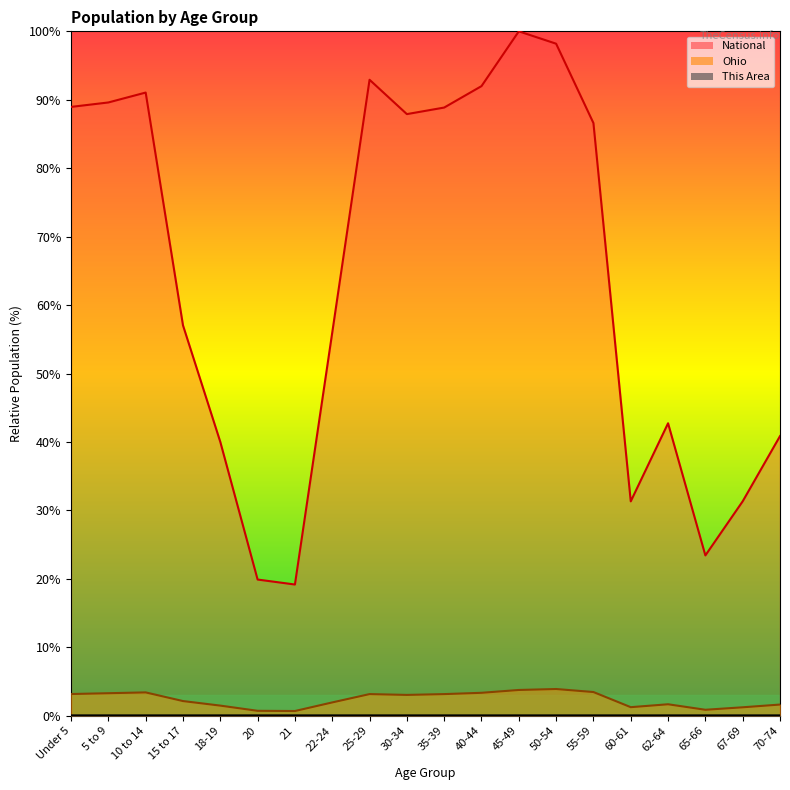

True or false: National and Ohio cross at least once.

False